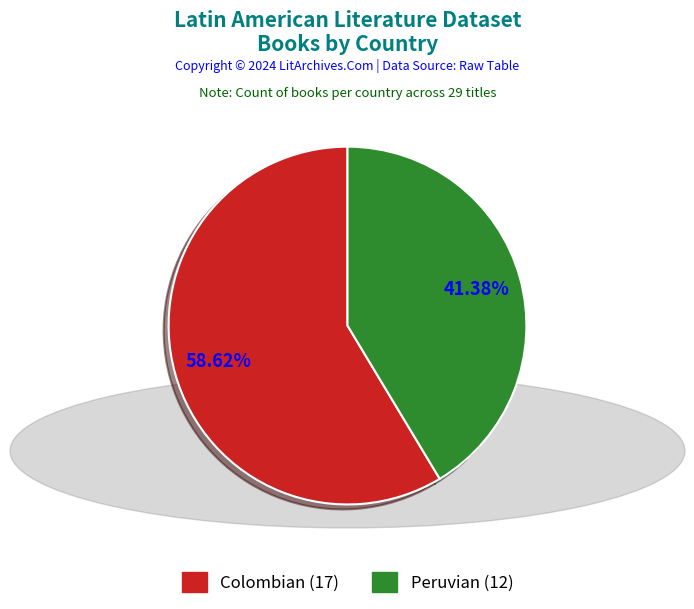

The Colombian slice represents 59% of the pie. True or false?

True